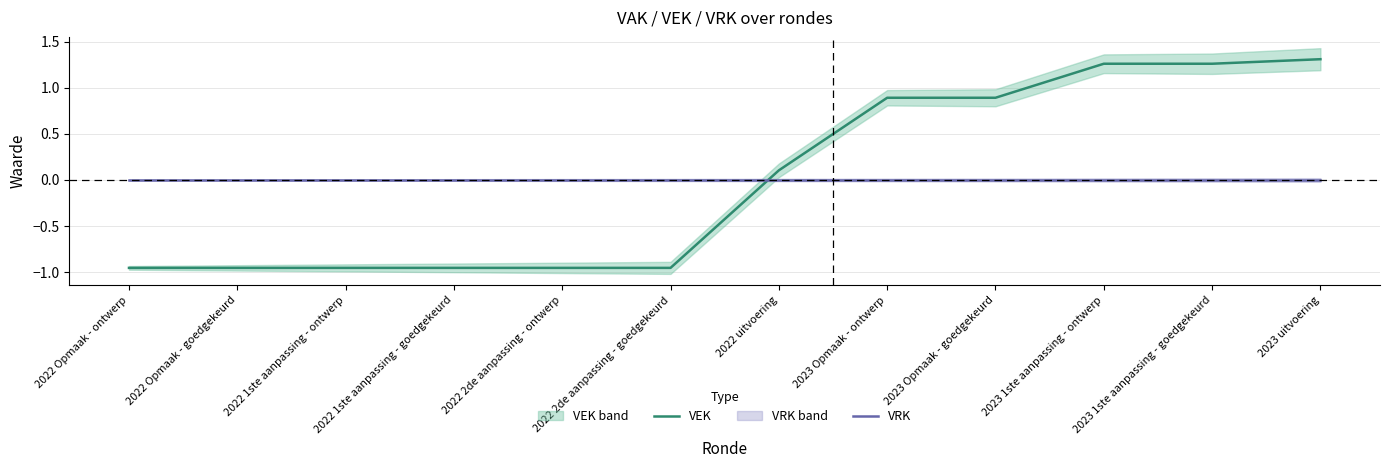

Which category has the highest value in the VRK series?

2022 Opmaak - ontwerp